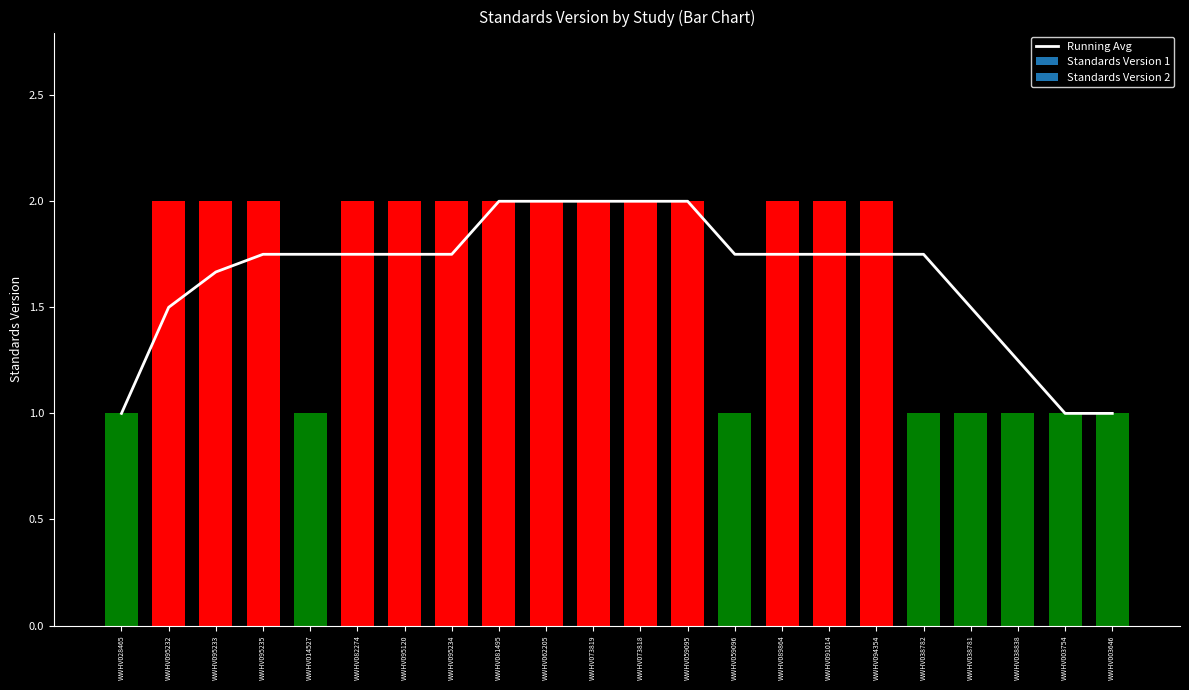

The Running Avg series shows 0.3 at WWHV003754. True or false?

False